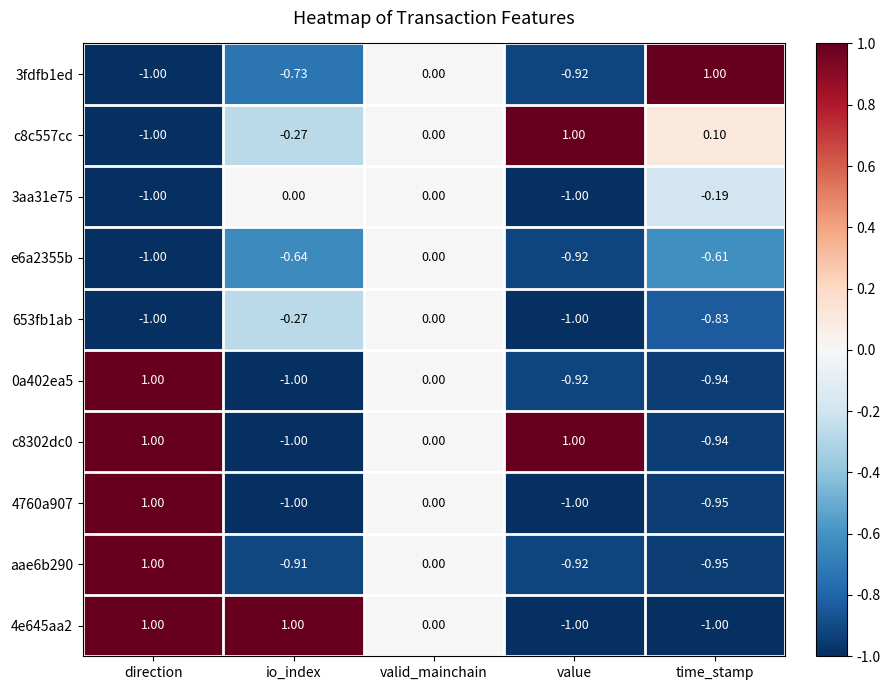

At which label does c8c557cc reach its peak?

value